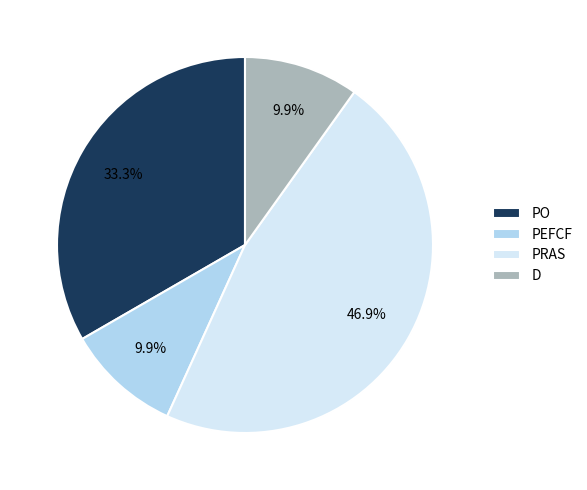

What percentage do PO and D together represent?

43.2%